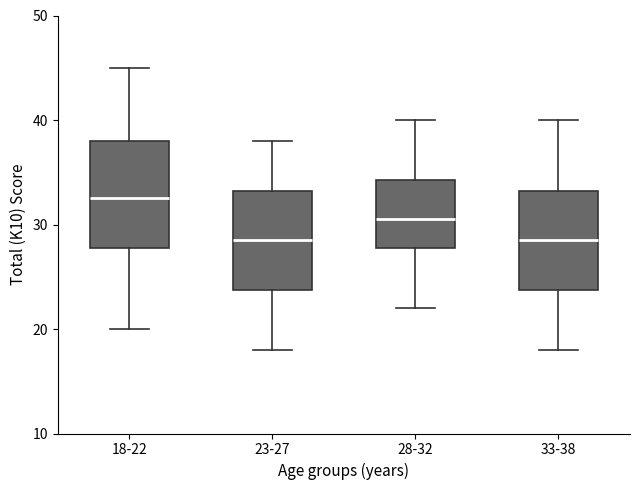

Where does the median line of the box for 33-38 sit on the y-axis? The values are not printed on the chart, so give them approximately, as read against the axis.

29